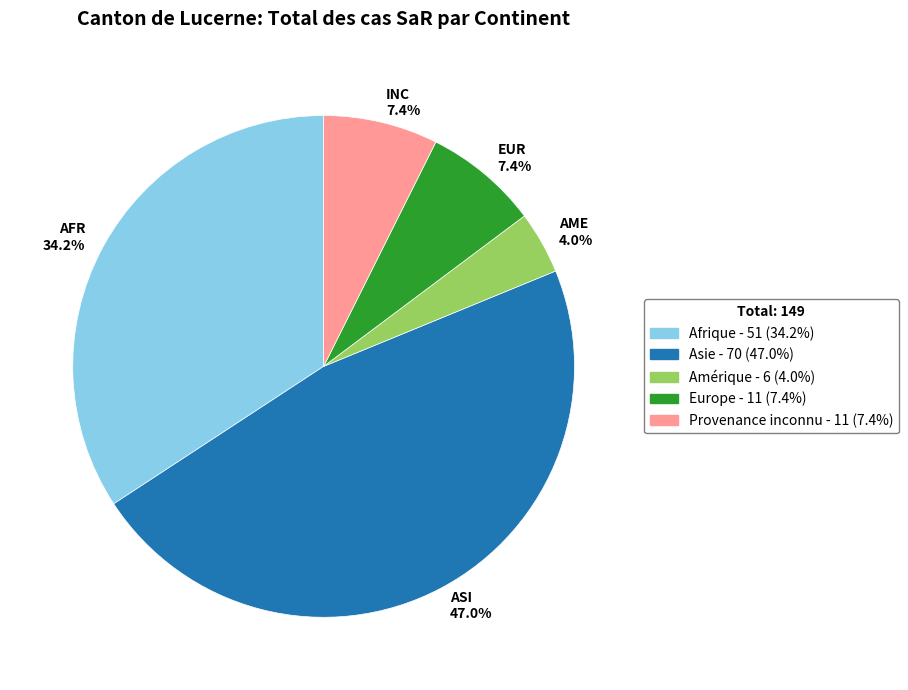

What is the largest slice in the pie chart?

ASI 47.0%